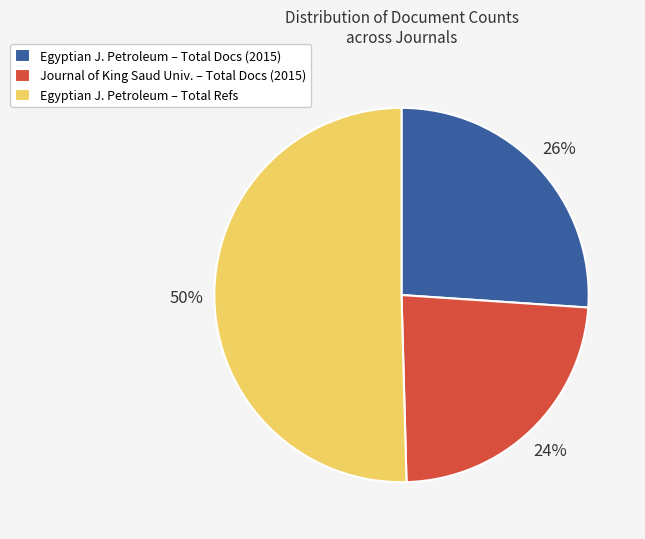

What is the ratio of the value at Egyptian J. Petroleum – Total Refs to the value at Journal of King Saud Univ. – Total Docs (2015)?

2.1